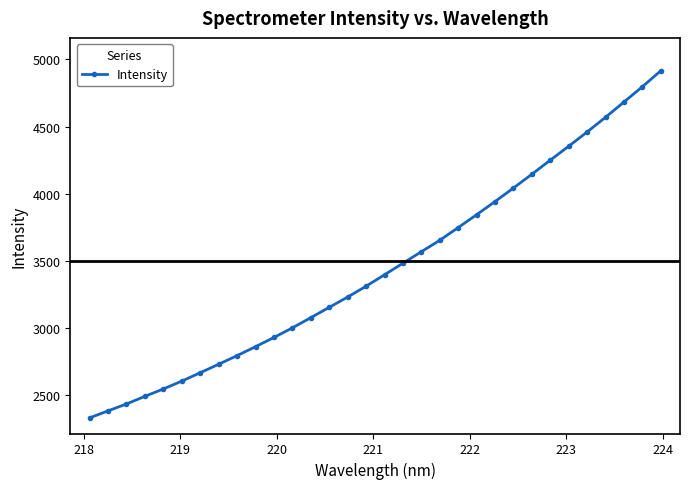

True or false: the data has more than 2 interior local peaks.

False